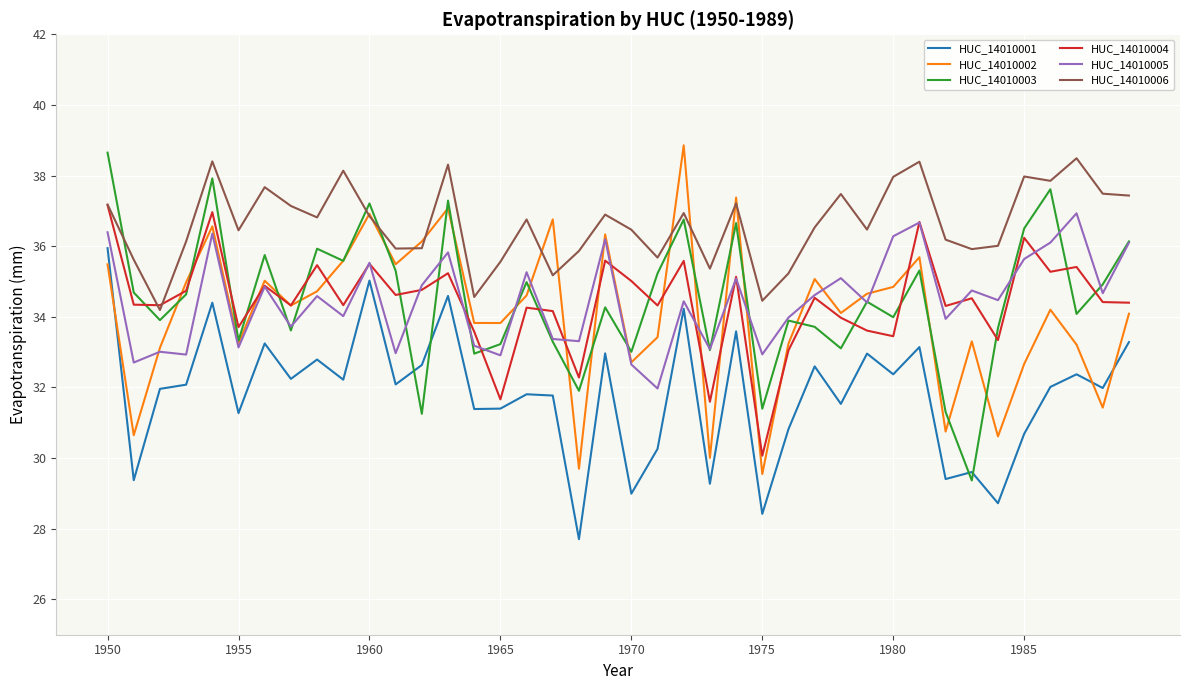

True or false: HUC_14010005 and HUC_14010006 cross at least once.

False